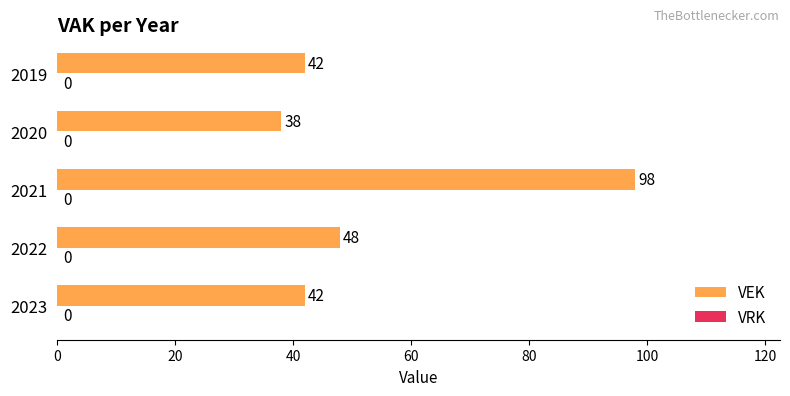

What value does the data have at 2020, to the nearest 5?

40